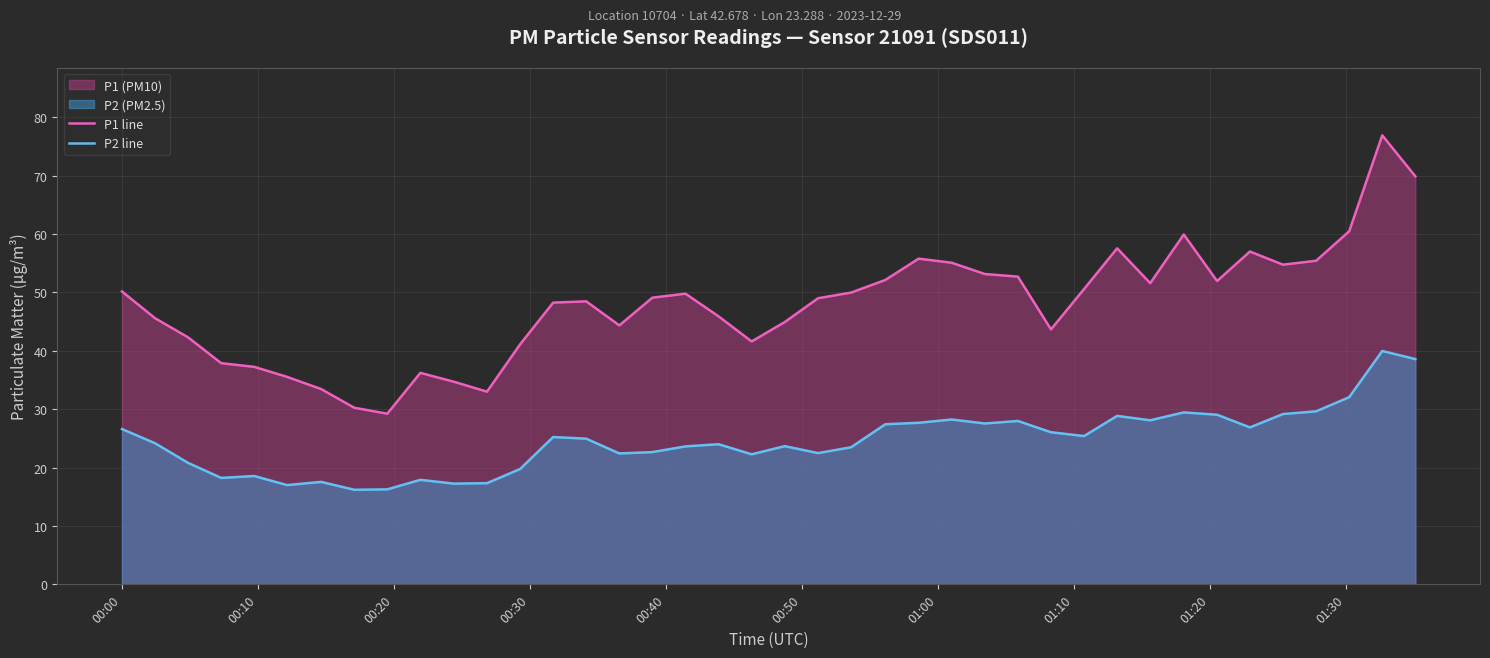

Which series has the largest range (max minus min)?

P1 line